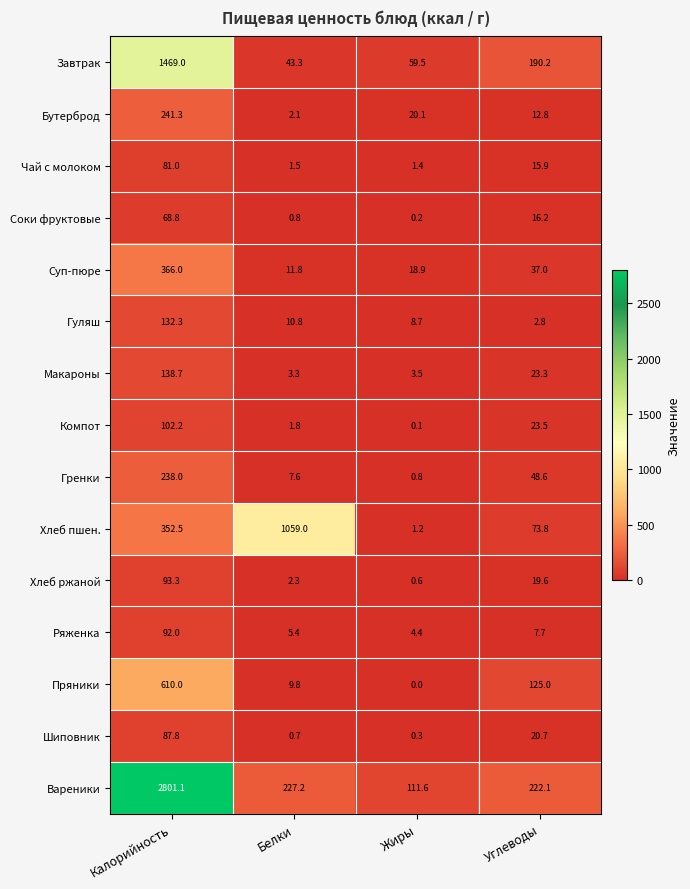

What is the sum of all Шиповник values?

109.5